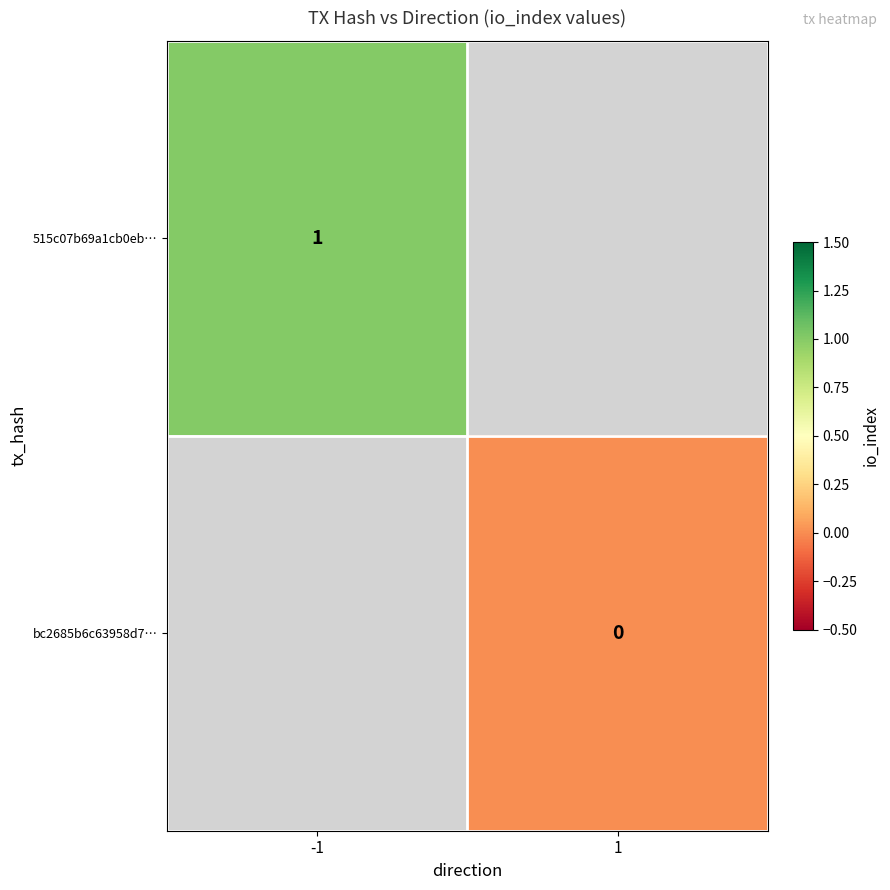

True or false: 515c07b69a1cb0eb… has a value of 0 at -1.

False